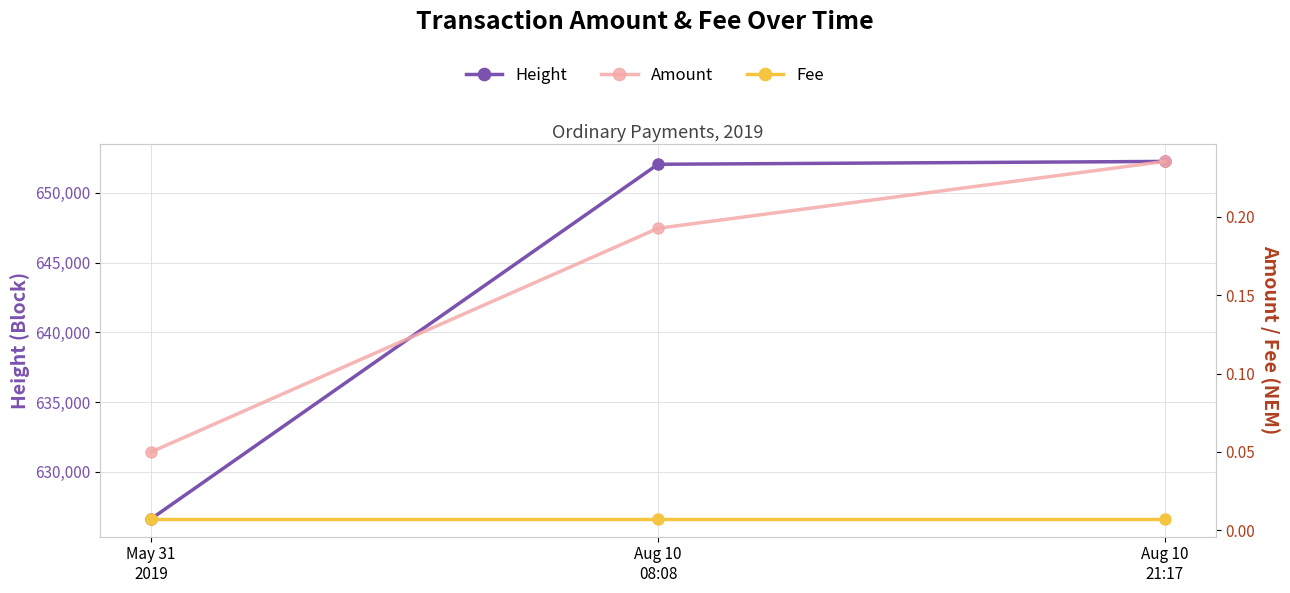

Which series changed the most between May 31
2019 and Aug 10
08:08?

Height